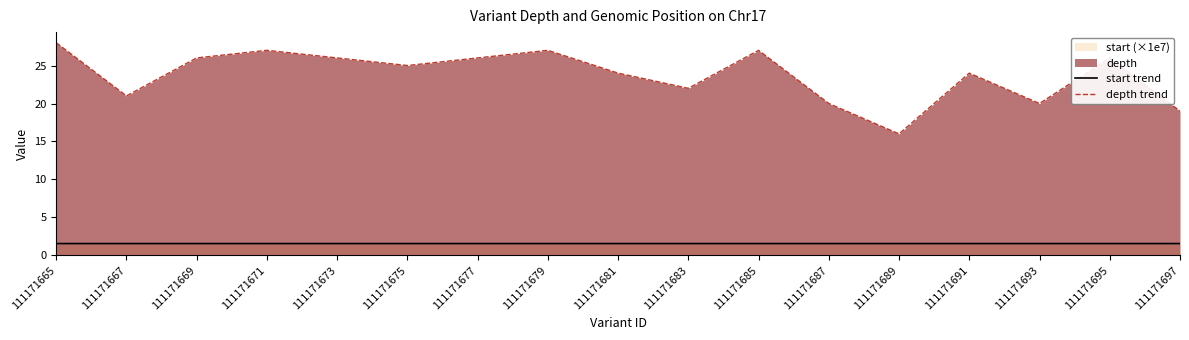

Is it true that start trend equals 2.7 at 111171697?

False